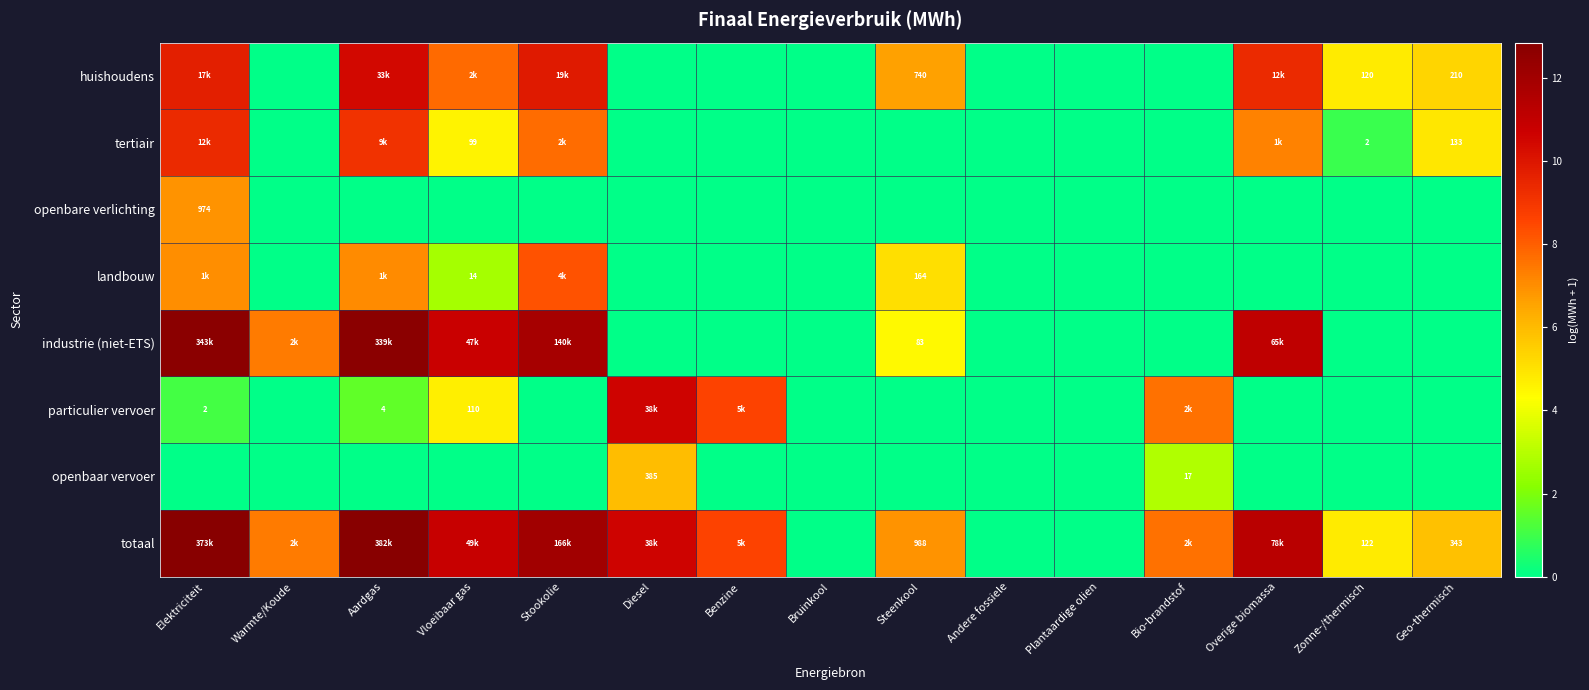

Which series has the largest total across all categories?

totaal